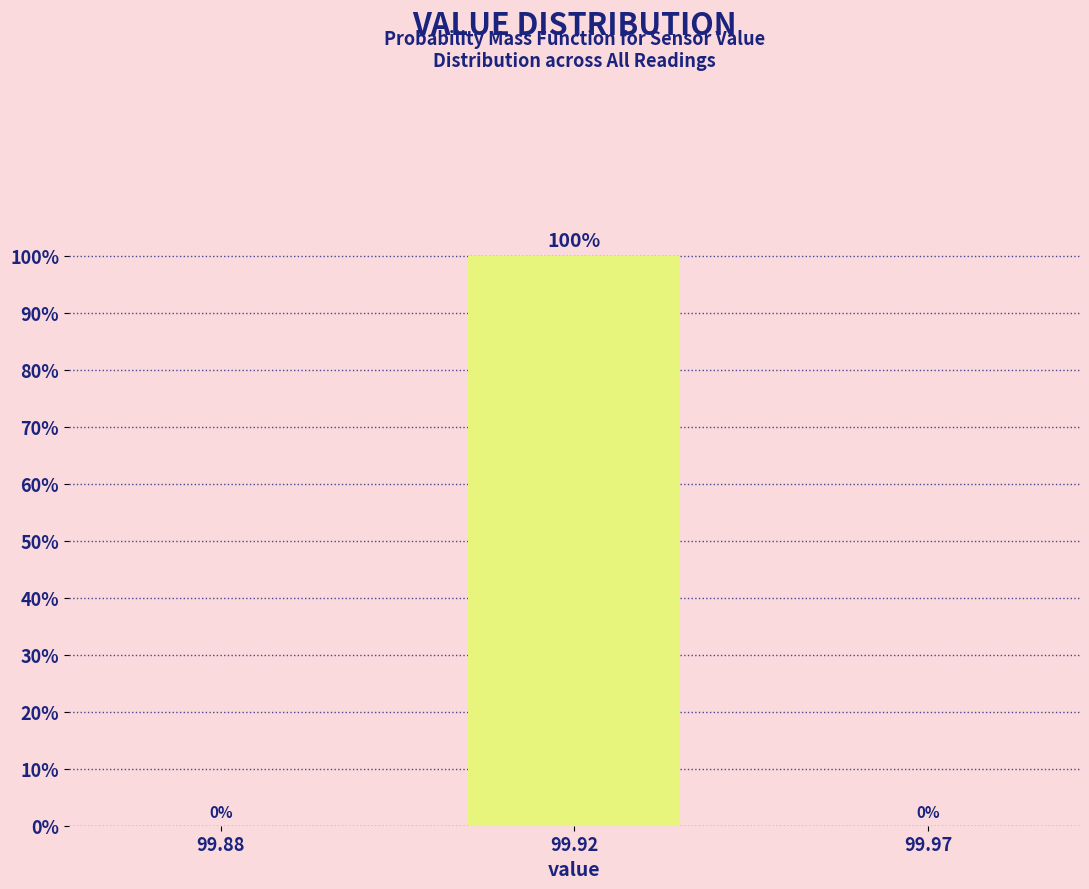

Reading left to right, list all the values displayed in this chart.

99.88=0	99.92=100	99.97=0